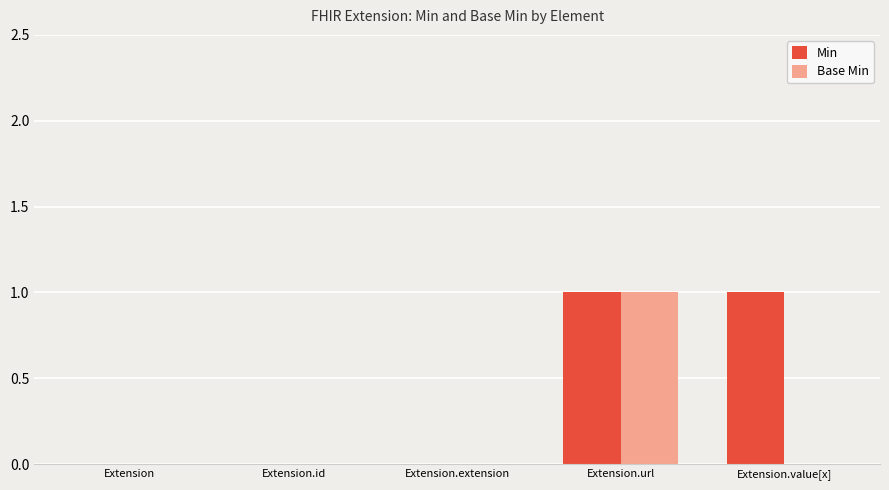

The value of Base Min at Extension.url is 1. True or false?

True